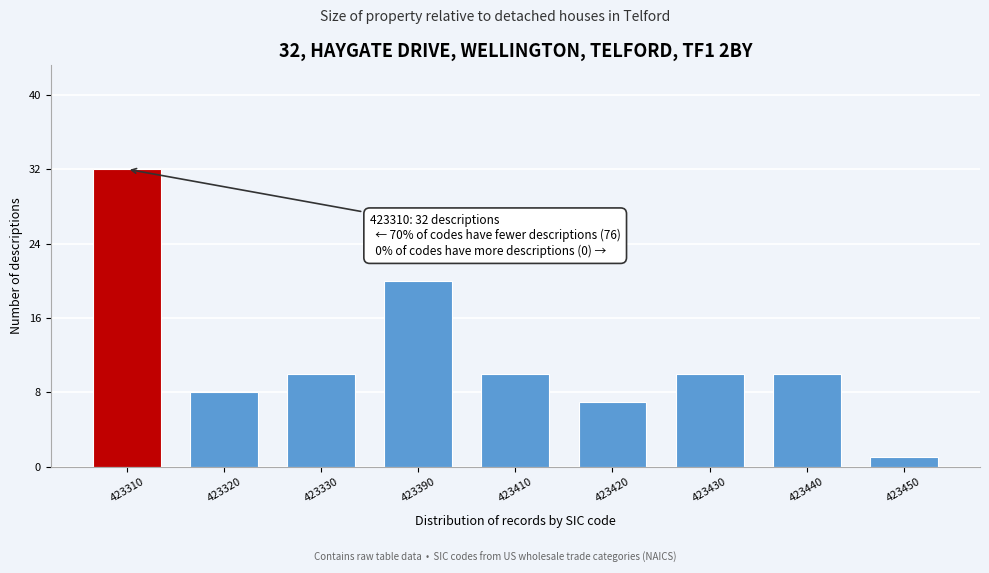

Reading left to right, list all the values displayed in this chart.

423310=32	423320=8	423330=10	423390=20	423410=10	423420=7	423430=10	423440=10	423450=1